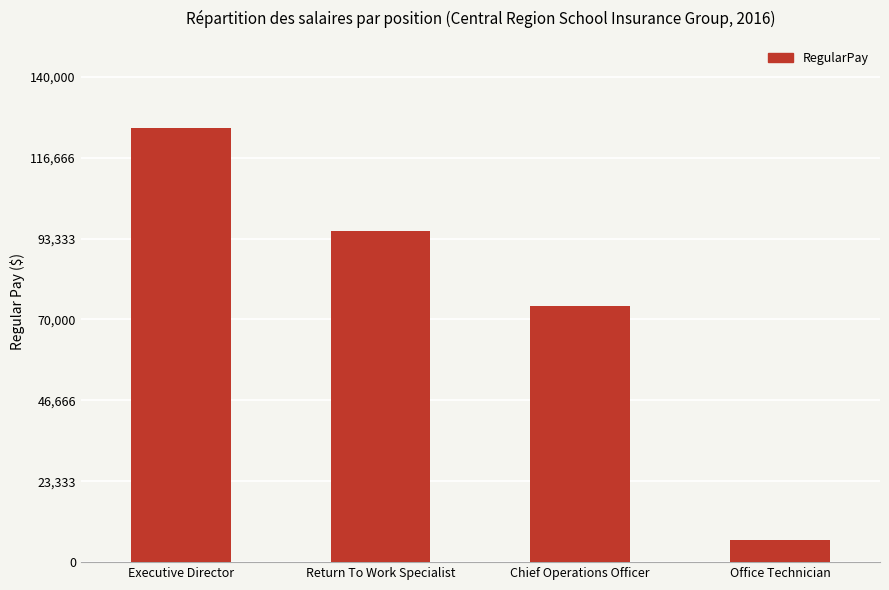

What is the change in value from Executive Director to Chief Operations Officer?

-51354